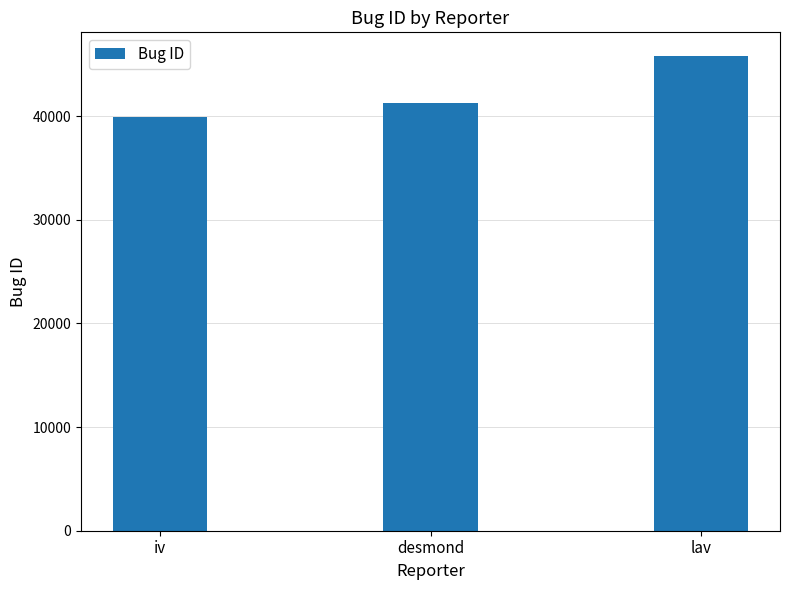

Are the bars horizontal?

No